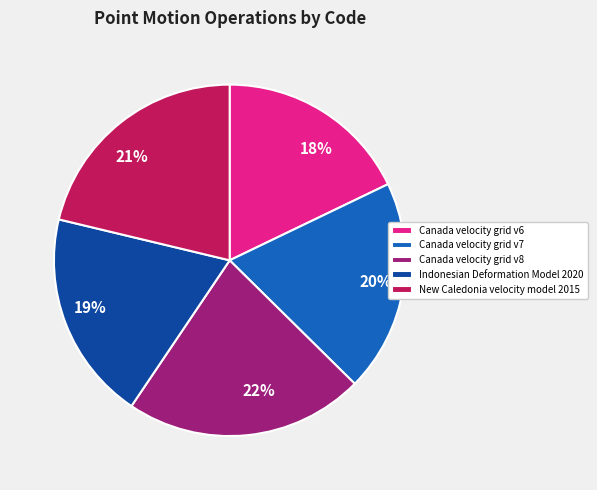

What is the largest slice in the pie chart?

Canada velocity grid v8